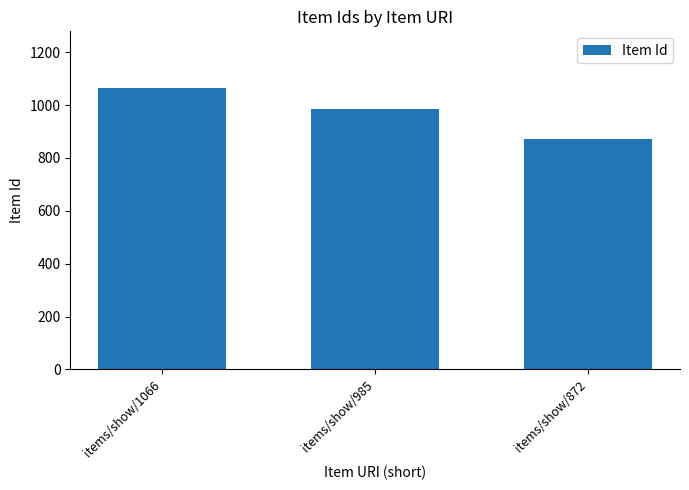

Is it true that the value at items/show/872 is 1473?

False